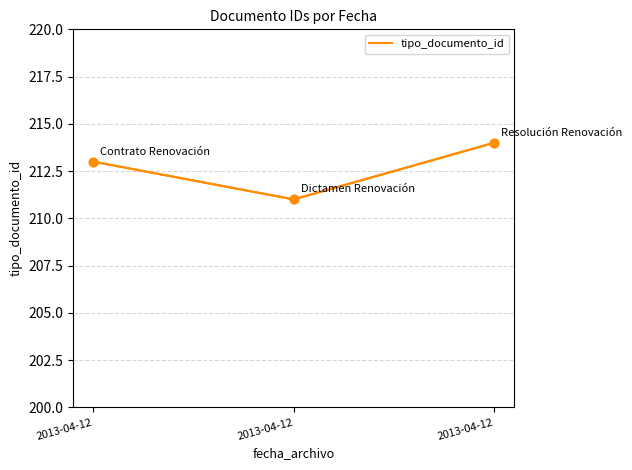

Approximately how many times larger is the value at 2013-04-12 compared to 2013-04-12?

1.0